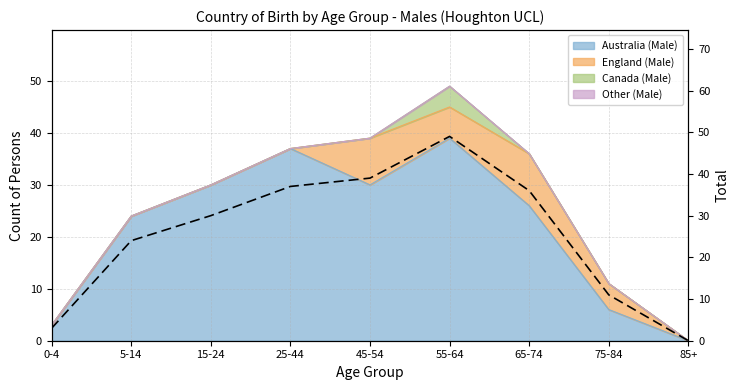

What value does the data have at 0-4, to the nearest 5?

5